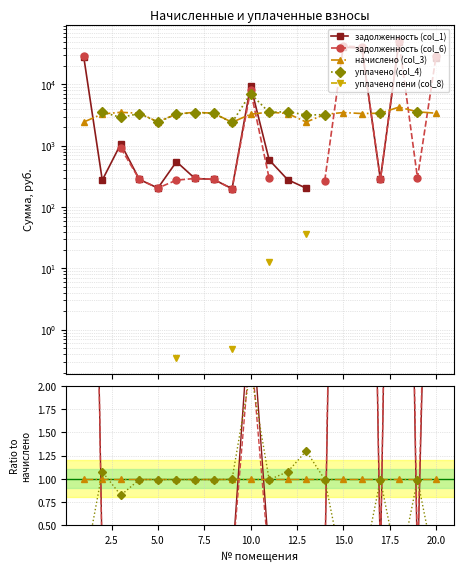

How many times do задолженность (col_6) and начислено (col_3) cross each other?

8